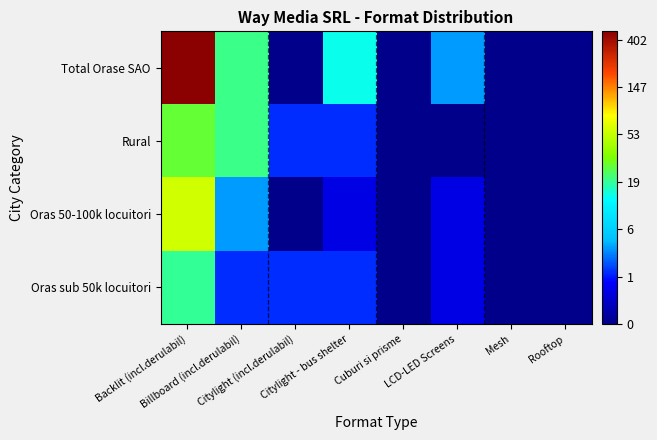

List the series in order of their peak value, highest first.

Total Orase SAO, Oras 50-100k locuitori, Rural, Oras sub 50k locuitori